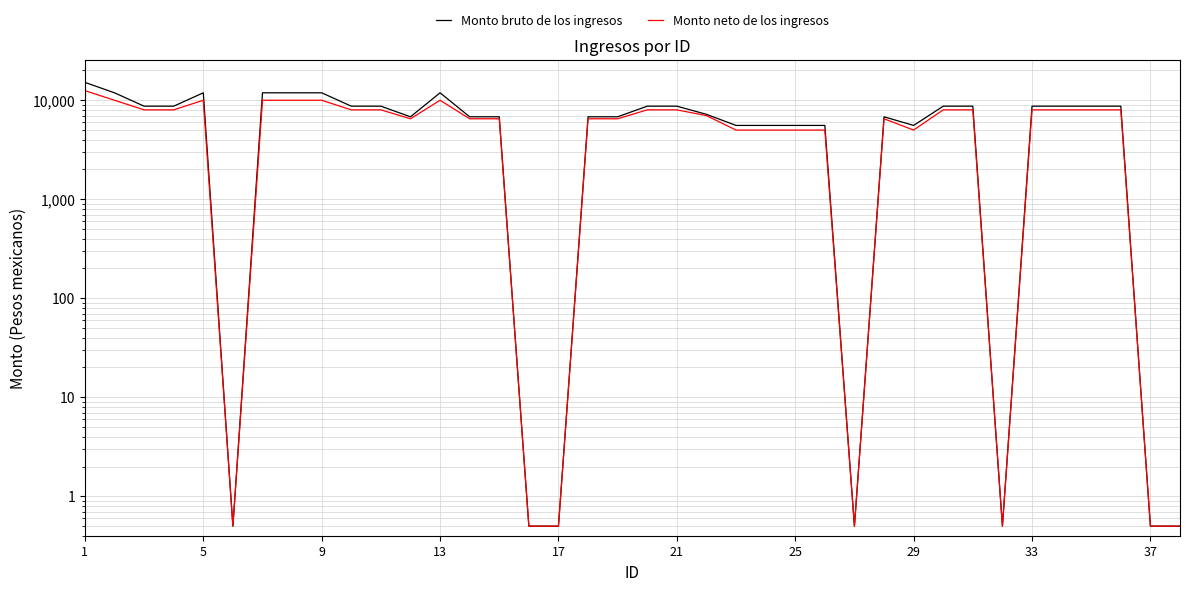

True or false: Monto bruto de los ingresos and Monto neto de los ingresos cross at least once.

False